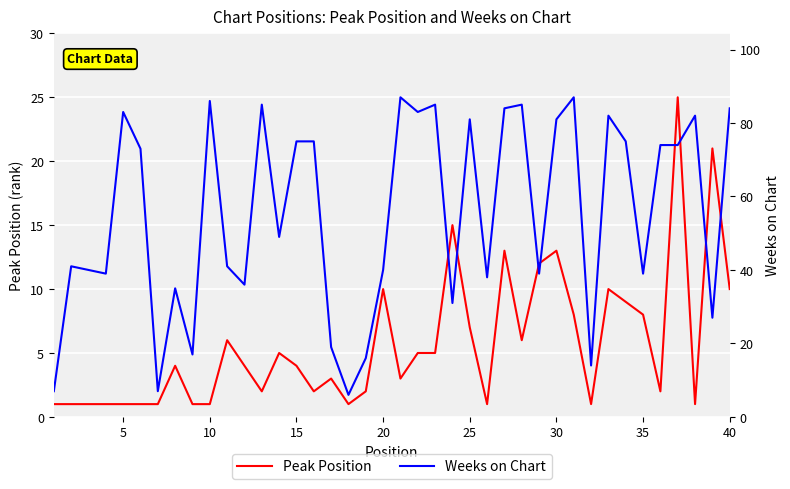

True or false: Peak Position has a value of 2 at 9.

False